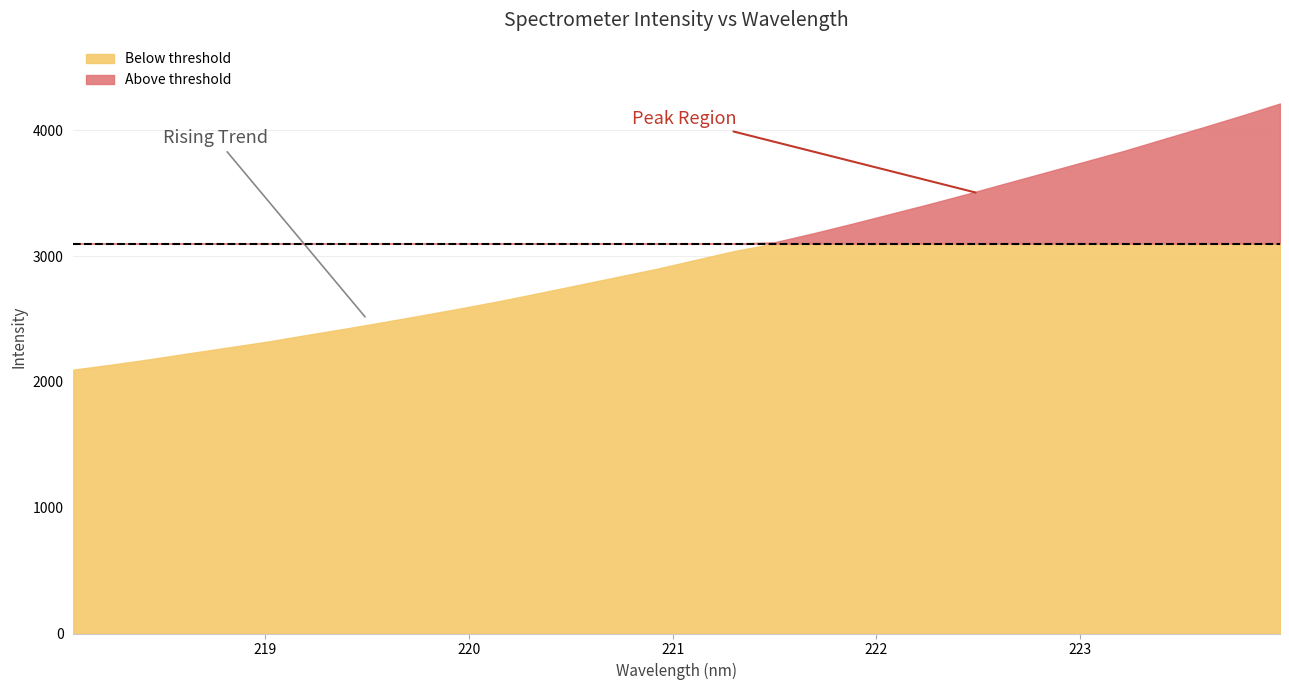

What is the change in value from 220.1623 to 221.6902?

+535.2